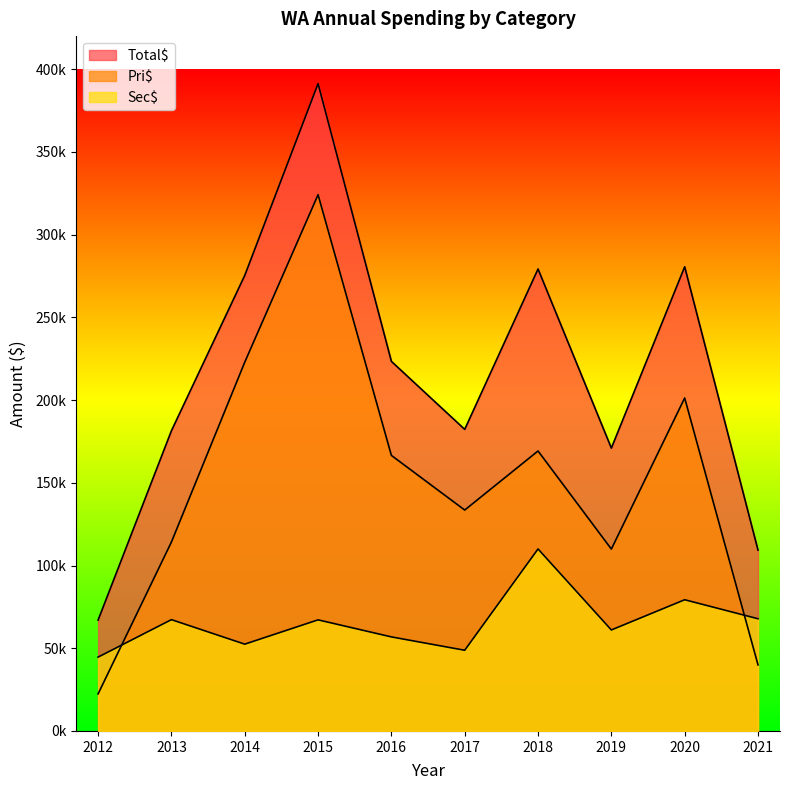

At 2021, list the series in order from largest to smallest.

Total$, Sec$, Pri$